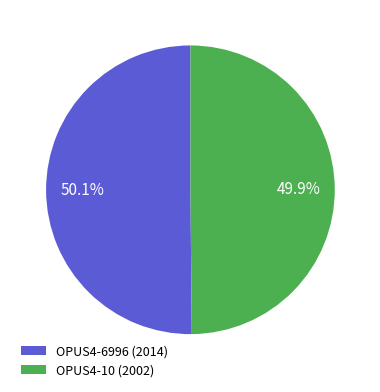

To the nearest percent, what portion does OPUS4-10 (2002) represent?

50%